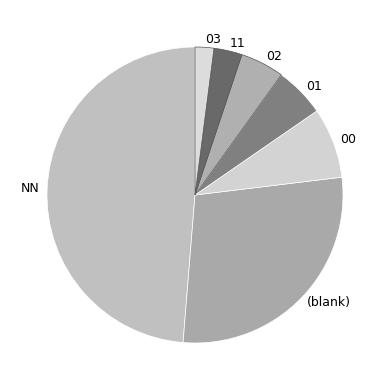

Approximately how many times larger is the value at NN compared to 11?

15.8